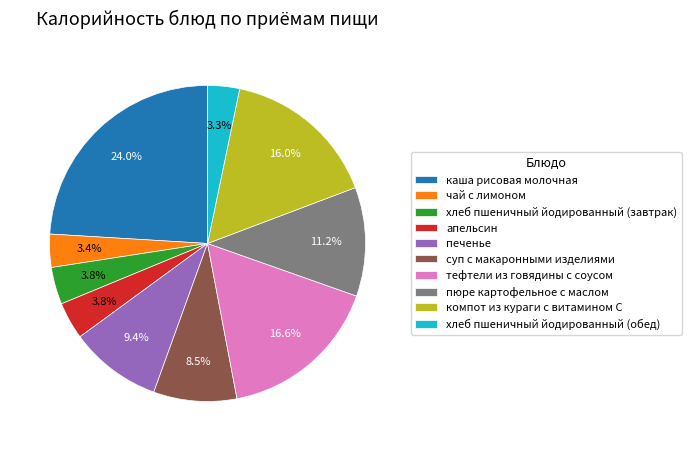

To the nearest percent, what percentage of the pie is печенье?

9%